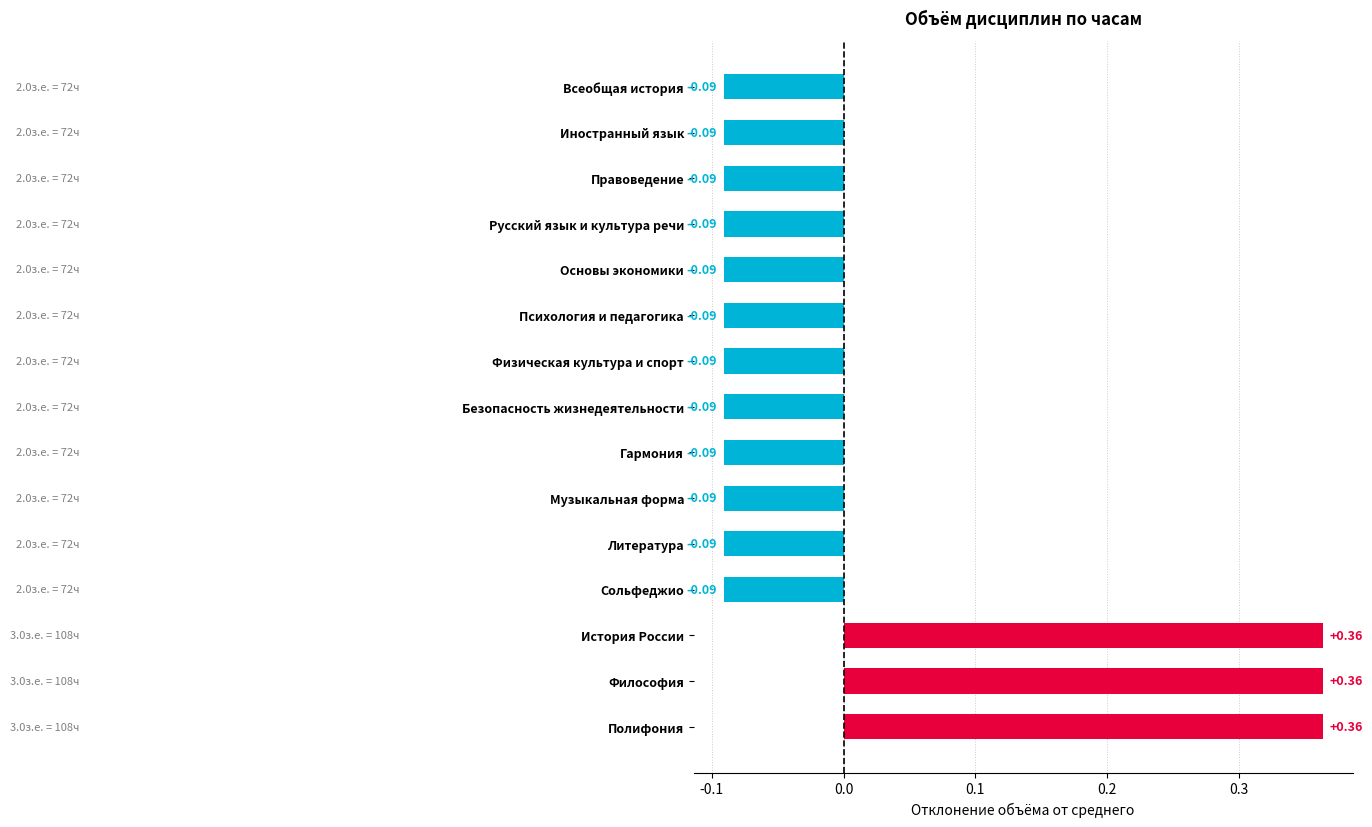

How many values are between 0 and 1?

3